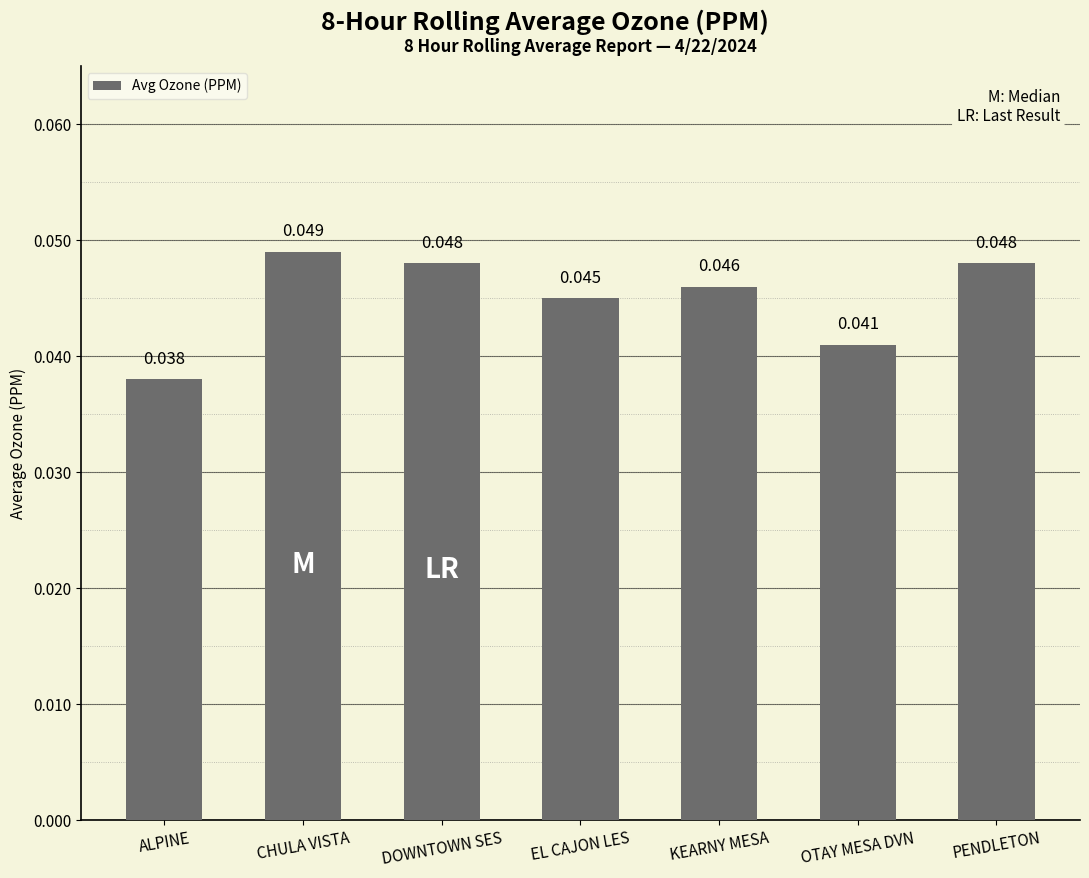

What is the label of the 5th bar from the right?

DOWNTOWN SES